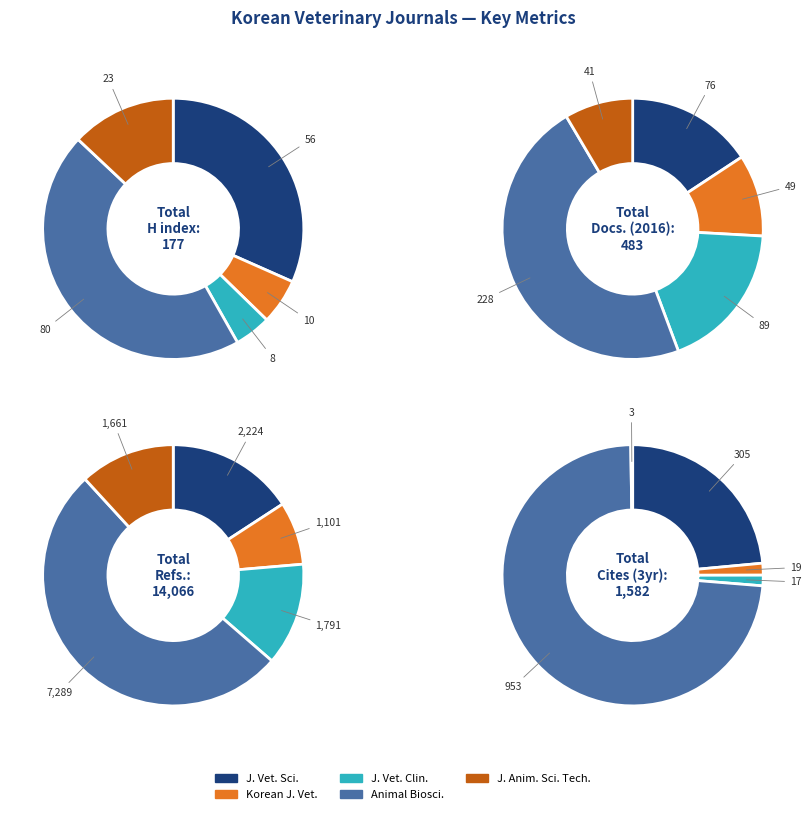

Is it true that Korean Journal of Veterinary Research is 19% of the pie?

False